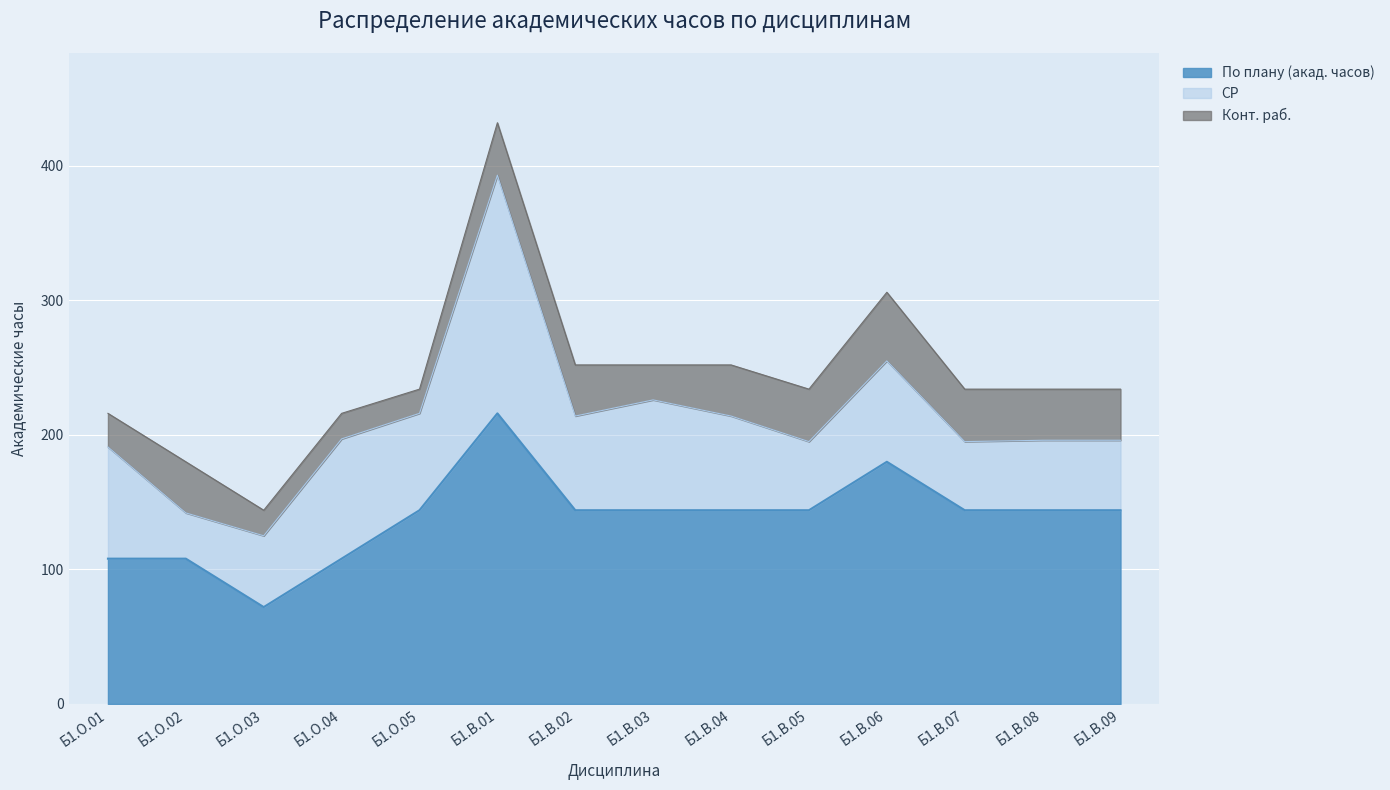

The По плану (акад. часов) series shows 144 at Б1.В.08. True or false?

True